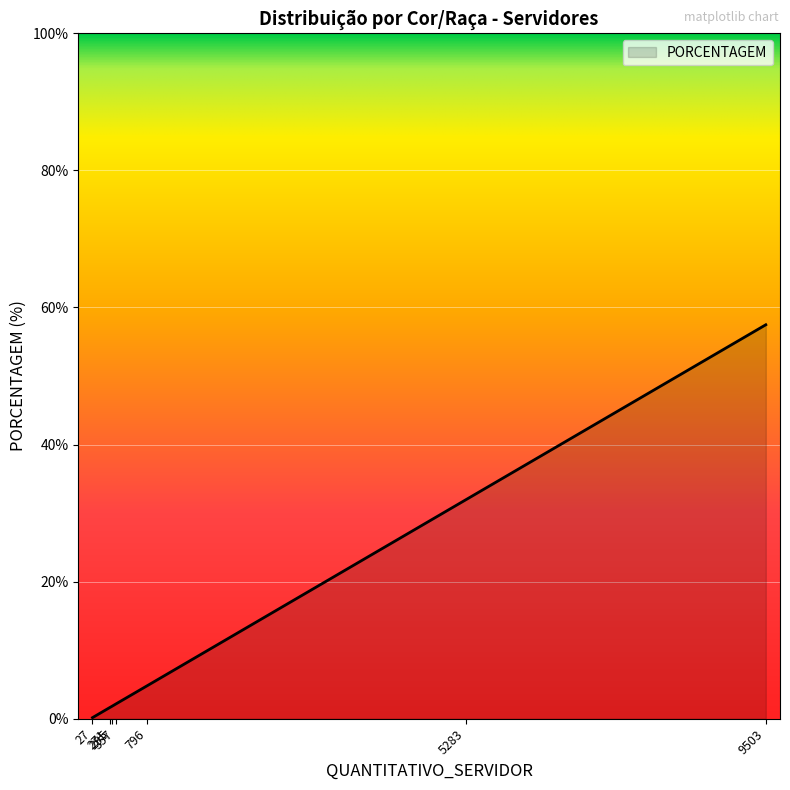

True or false: the data has more than 1 interior local peaks.

False